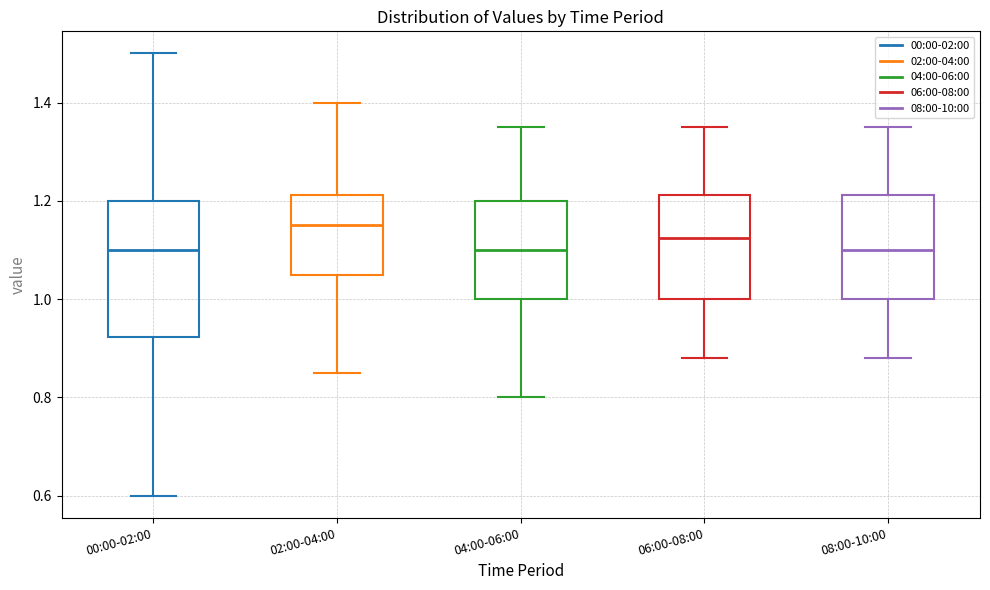

Where is the upper edge of the box for 06:00-08:00 on the y-axis? The values are not printed on the chart, so give them approximately, as read against the axis.

1.22